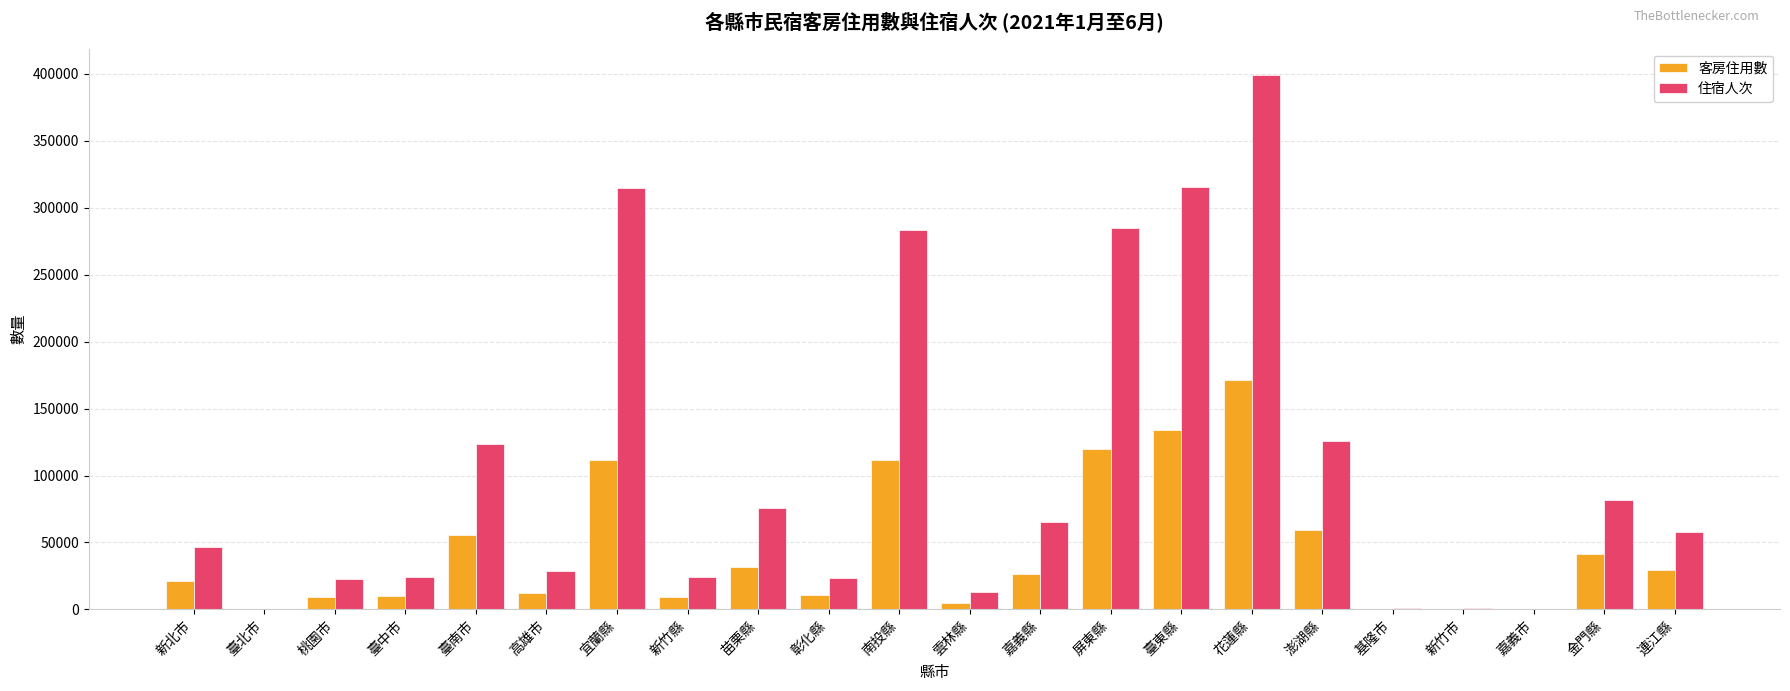

Which category has the highest value across all series?

花蓮縣